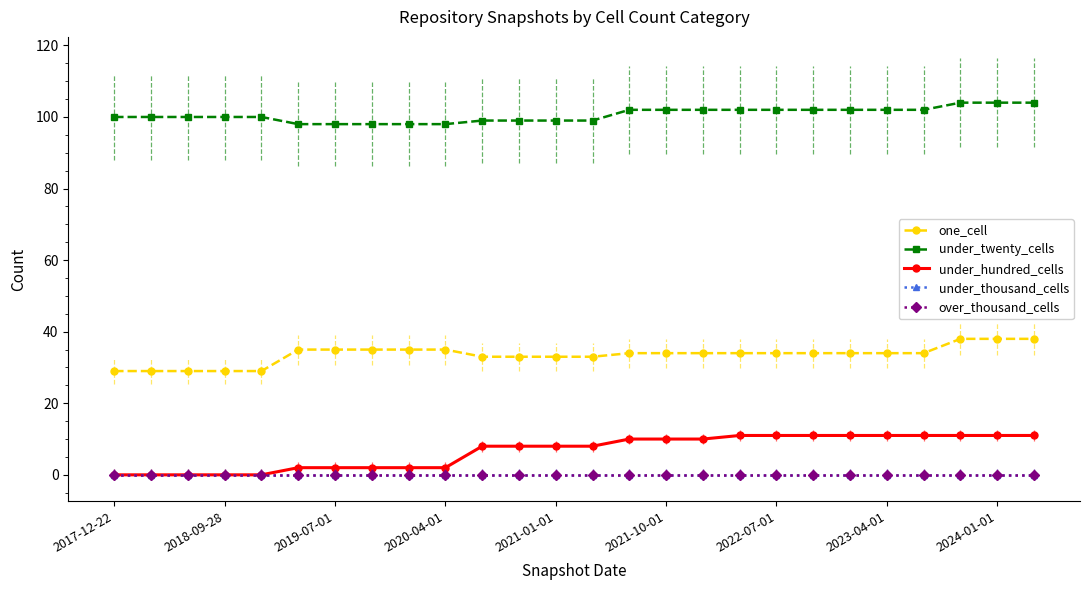

How many under_twenty_cells values are between 99 and 102?

18